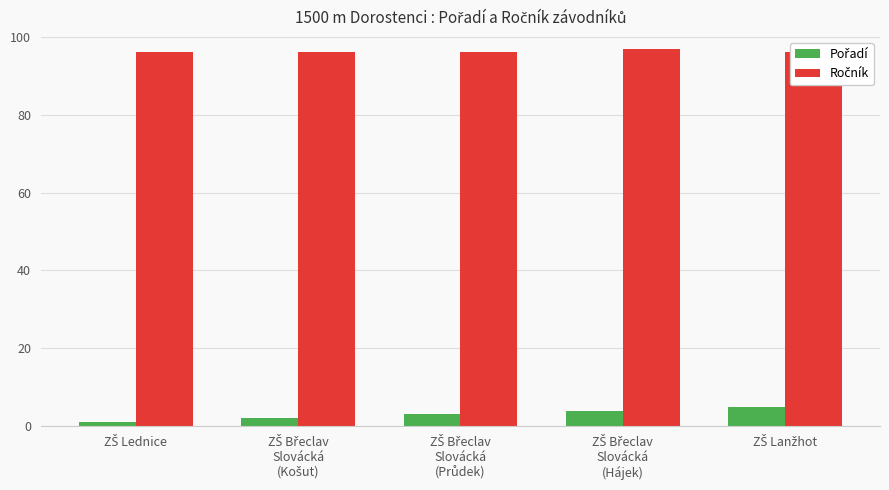

What is the difference between the maximum and second lowest values in the Pořadí series?

3